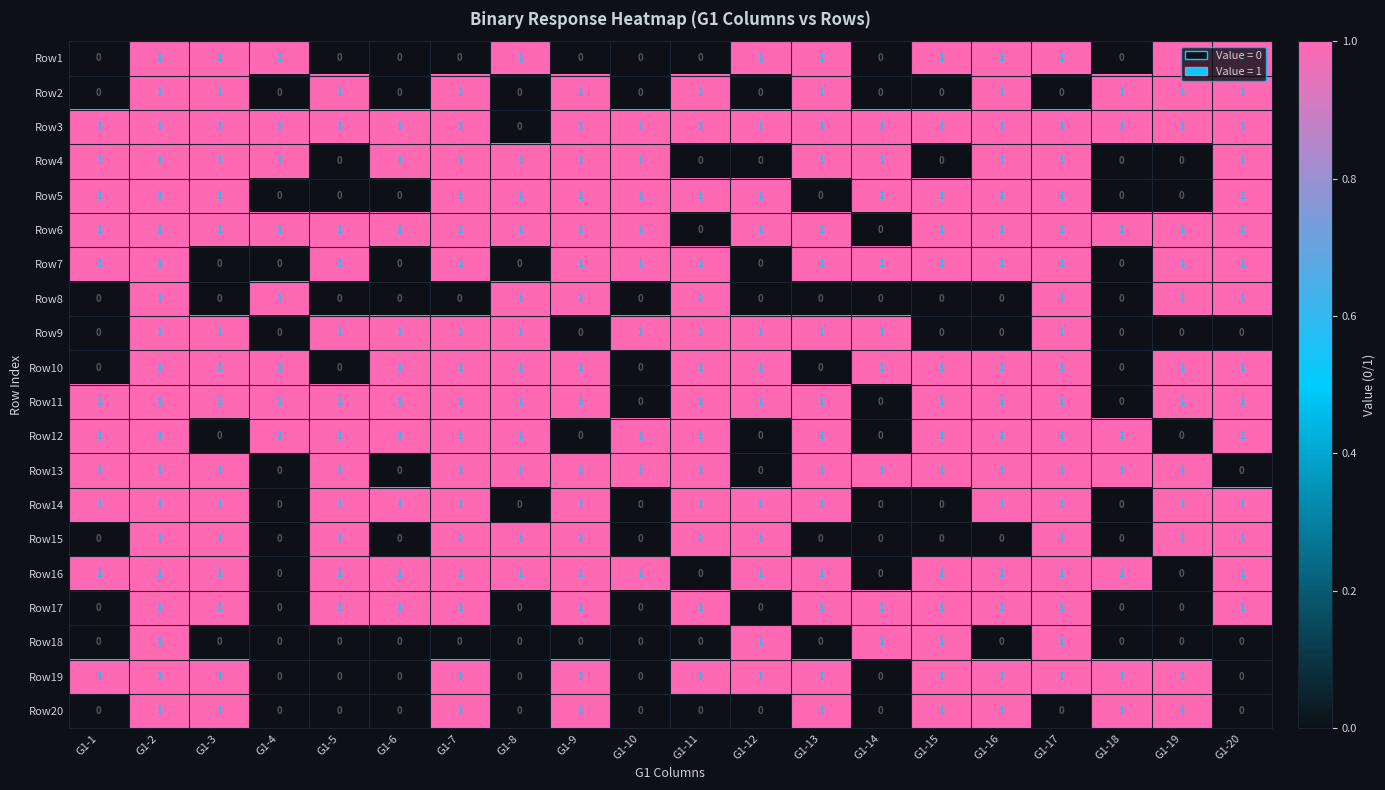

What is the total value across all series at G1-20?

15